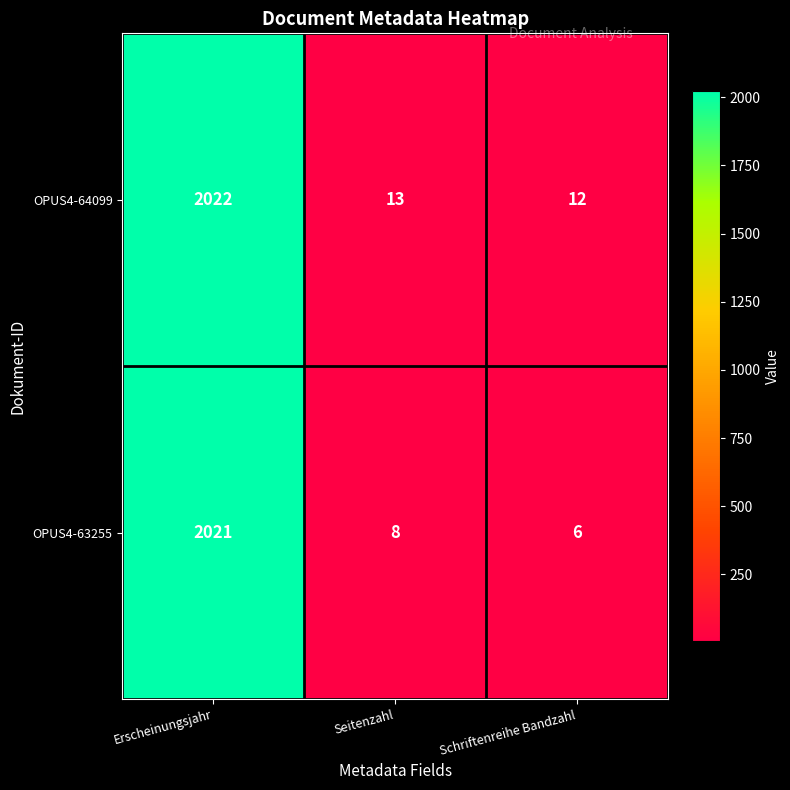

The OPUS4-64099 series shows 2022 at Erscheinungsjahr. True or false?

True